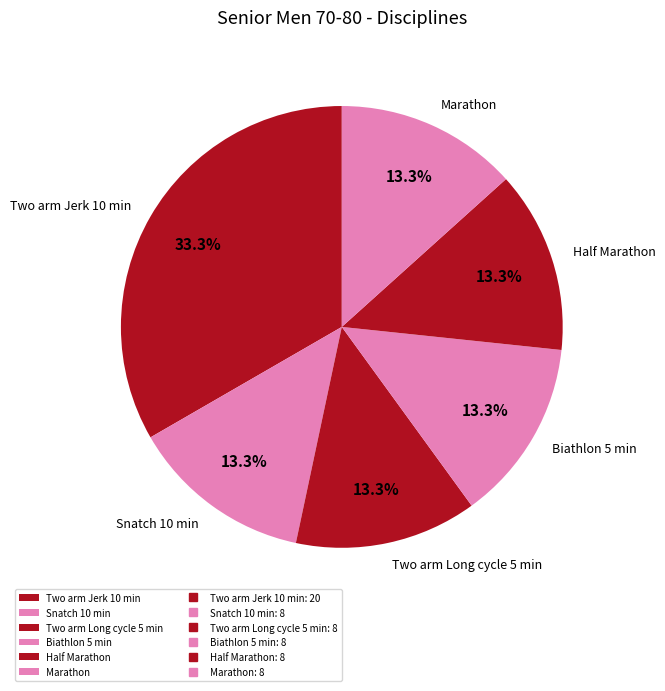

Which slice is the largest?

Two arm Jerk 10 min